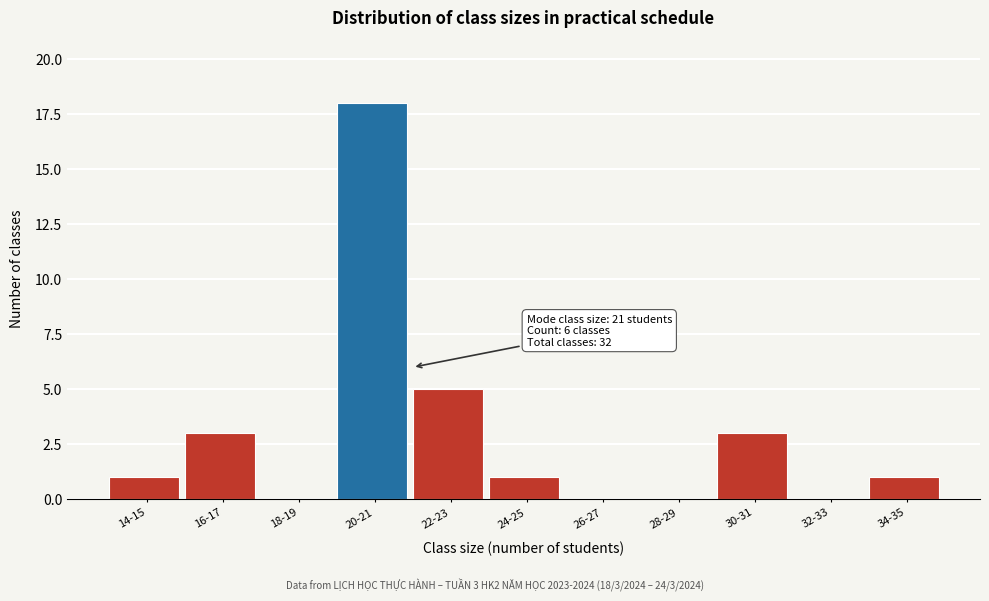

Reading left to right, extract all data points from this chart.

14-15=1	16-17=3	18-19=0	20-21=18	22-23=5	24-25=1	26-27=0	28-29=0	30-31=3	32-33=0	34-35=1